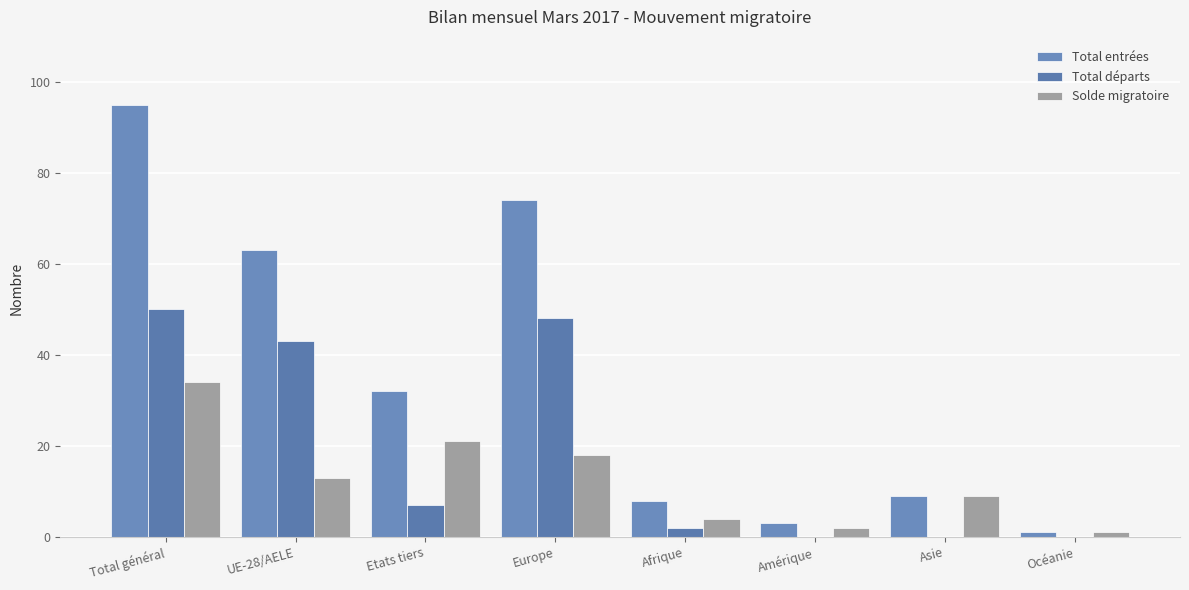

The value of Solde migratoire at Amérique is 4. True or false?

False